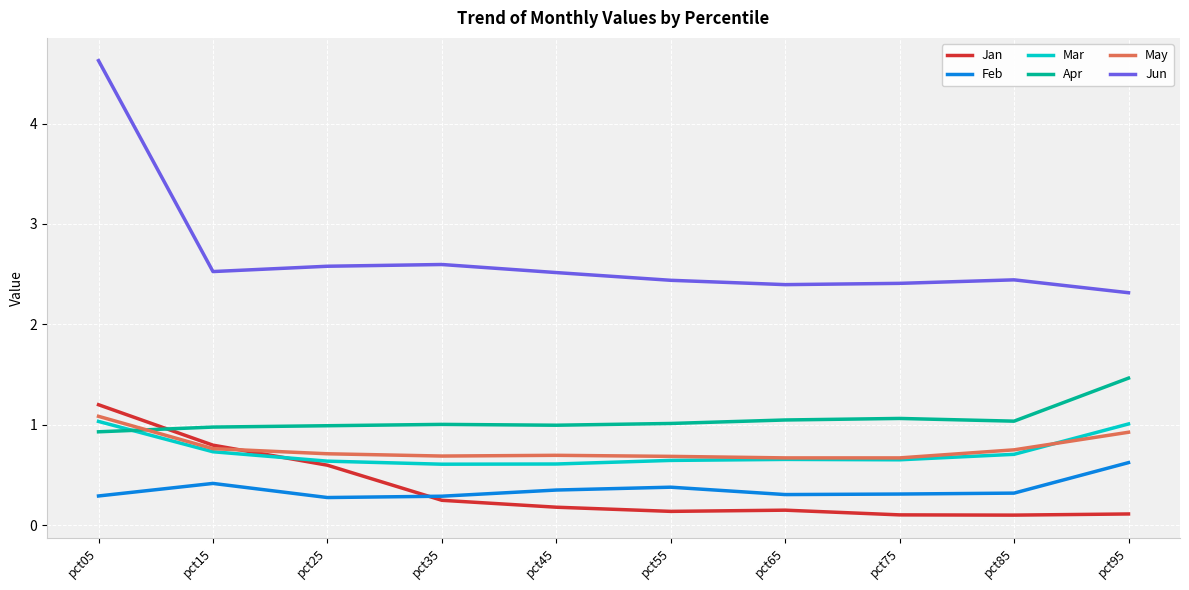

What is the maximum value for Apr?

1.5